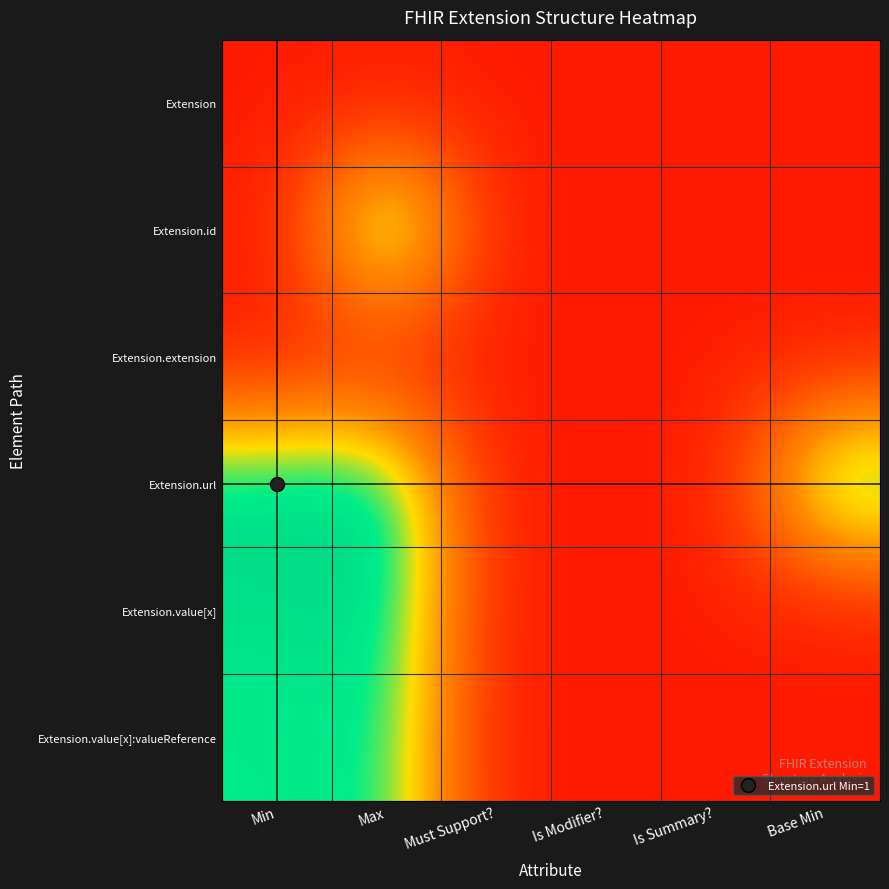

At how many categories does at least one series exceed 0?

6